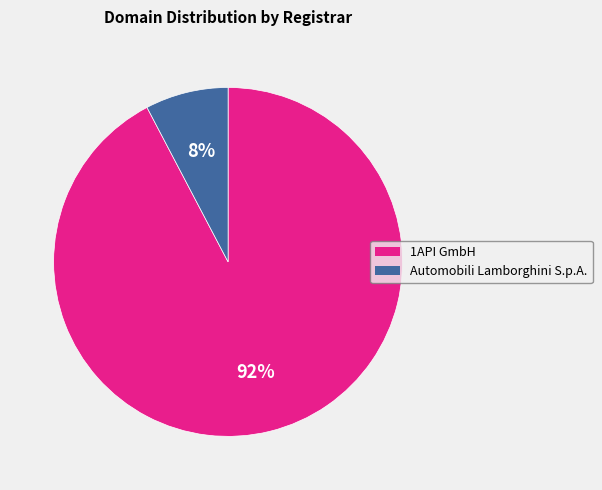

Rank the categories by value from lowest to highest.

Automobili Lamborghini S.p.A., 1API GmbH